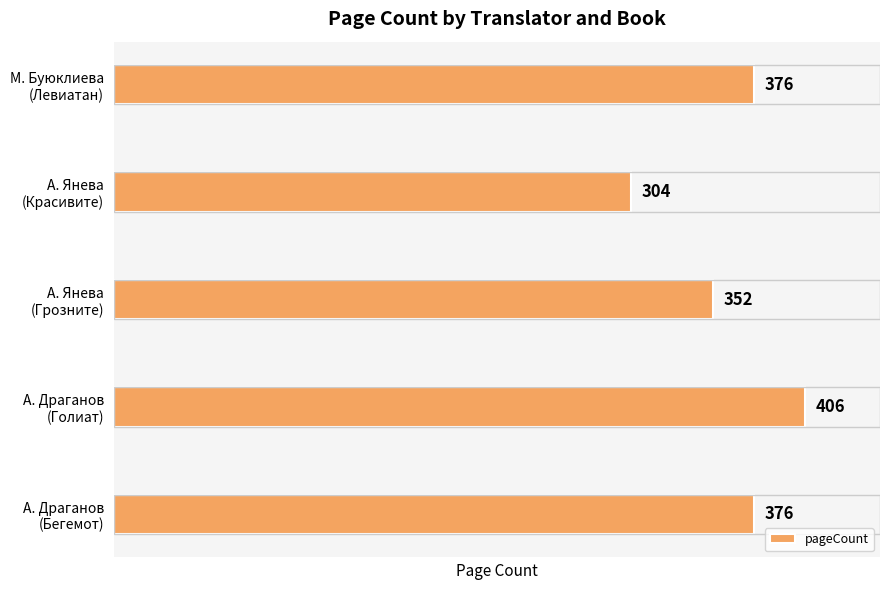

What is the greatest value displayed?

406